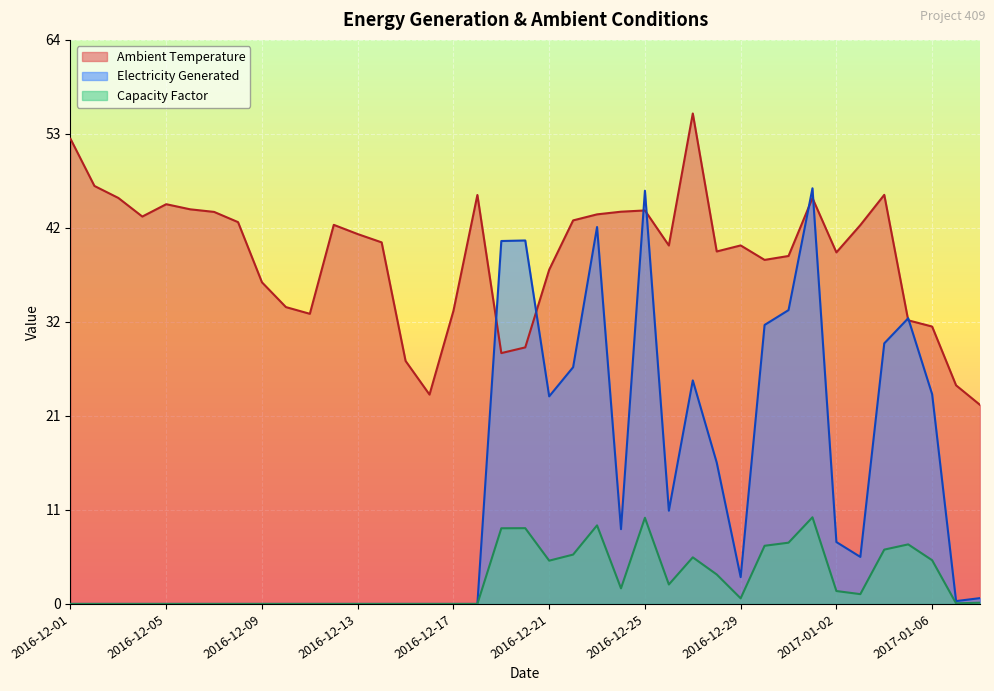

What is the sum of the Capacity Factor values at 2016-12-25 and 2016-12-31?

16.7